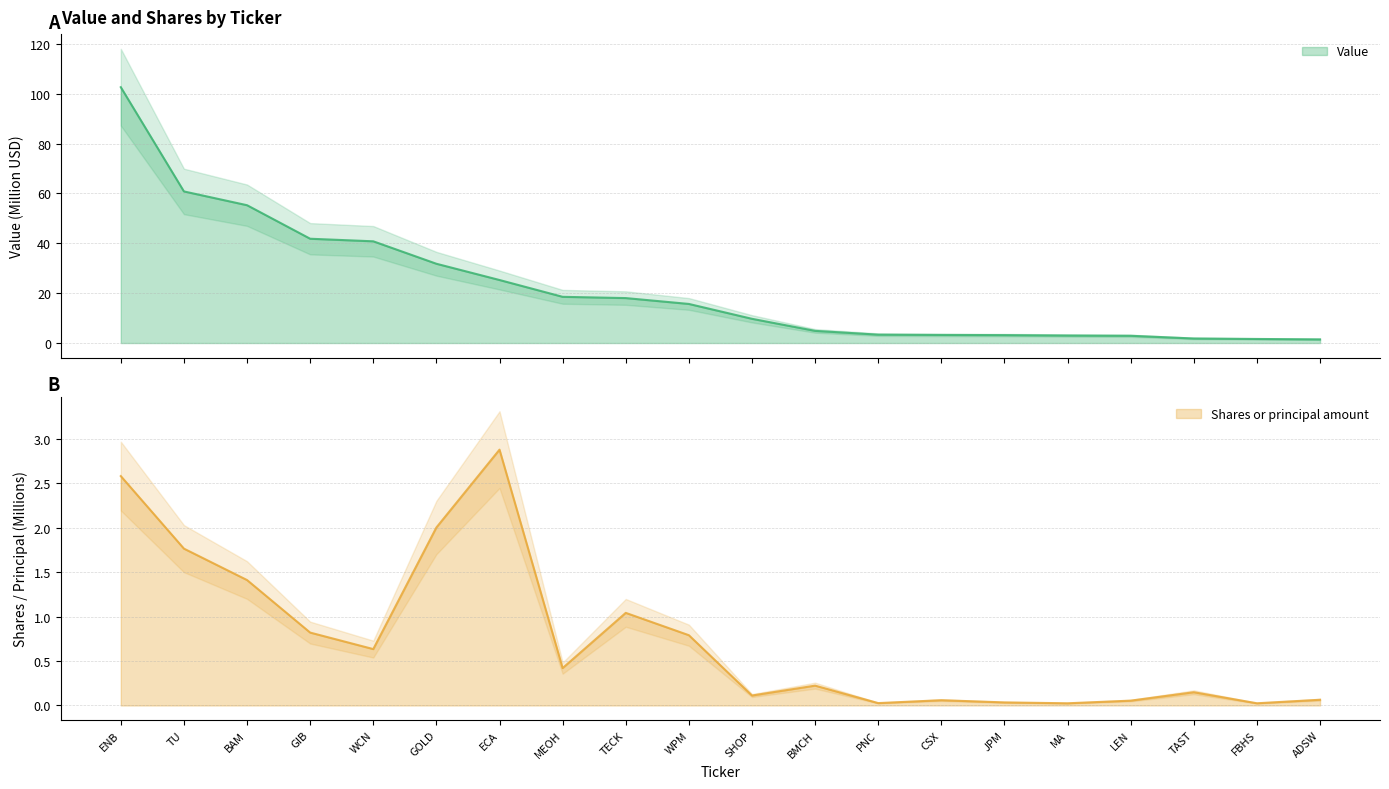

True or false: Value and Shares or principal amount intersect in this chart.

False